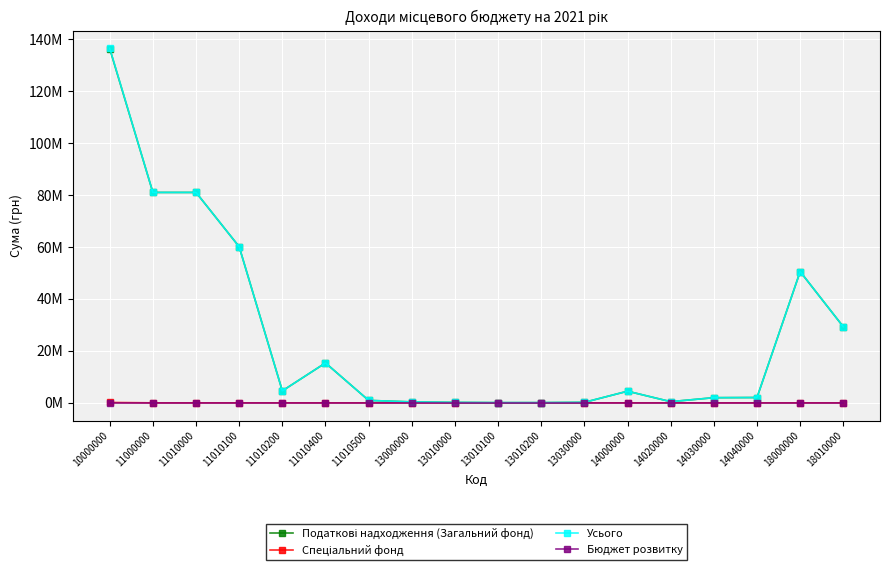

At how many categories does at least one series exceed 12519823?

7